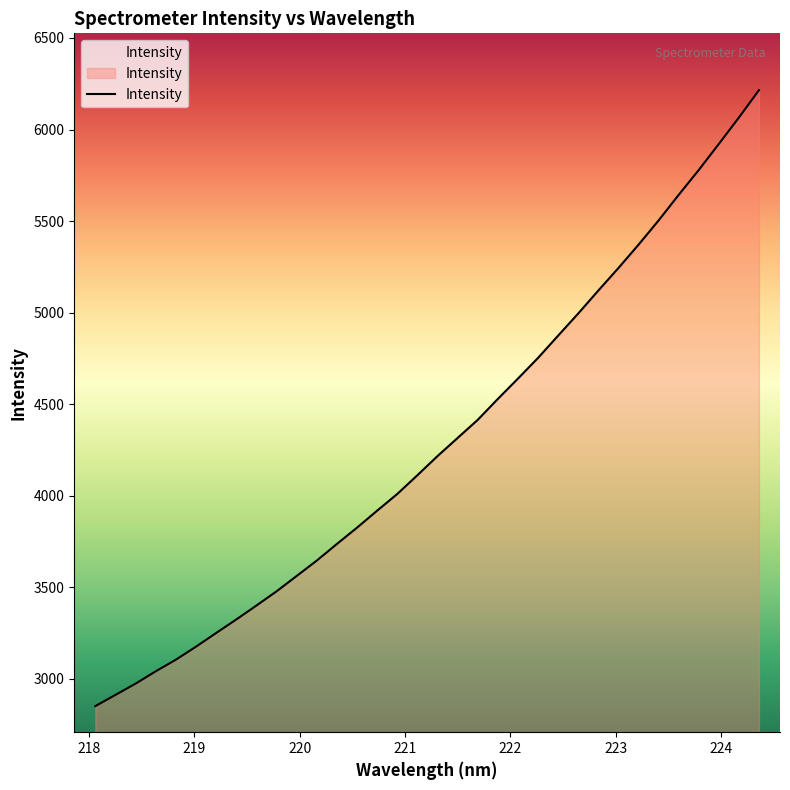

What is the difference between the maximum and minimum values?

3364.9